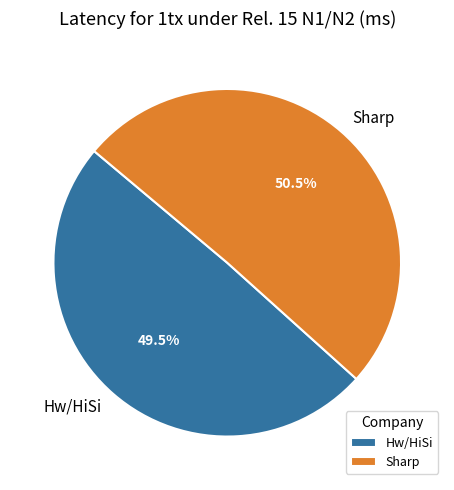

Which has a higher value, Sharp or Hw/HiSi?

Sharp